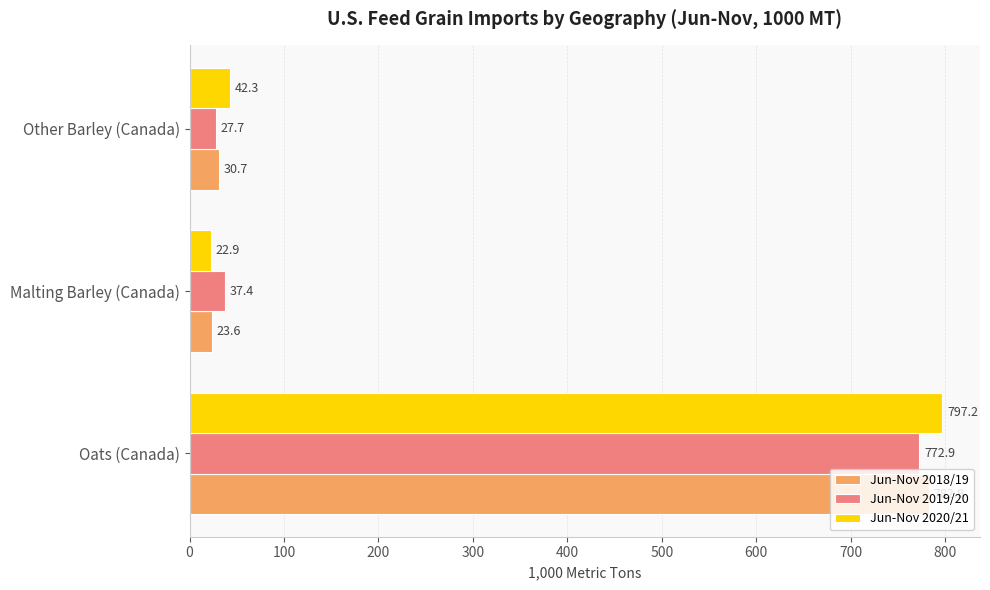

Is the value of Jun-Nov 2019/20 at Other Barley (Canada) greater than the value of Jun-Nov 2020/21 at Malting Barley (Canada)?

Yes